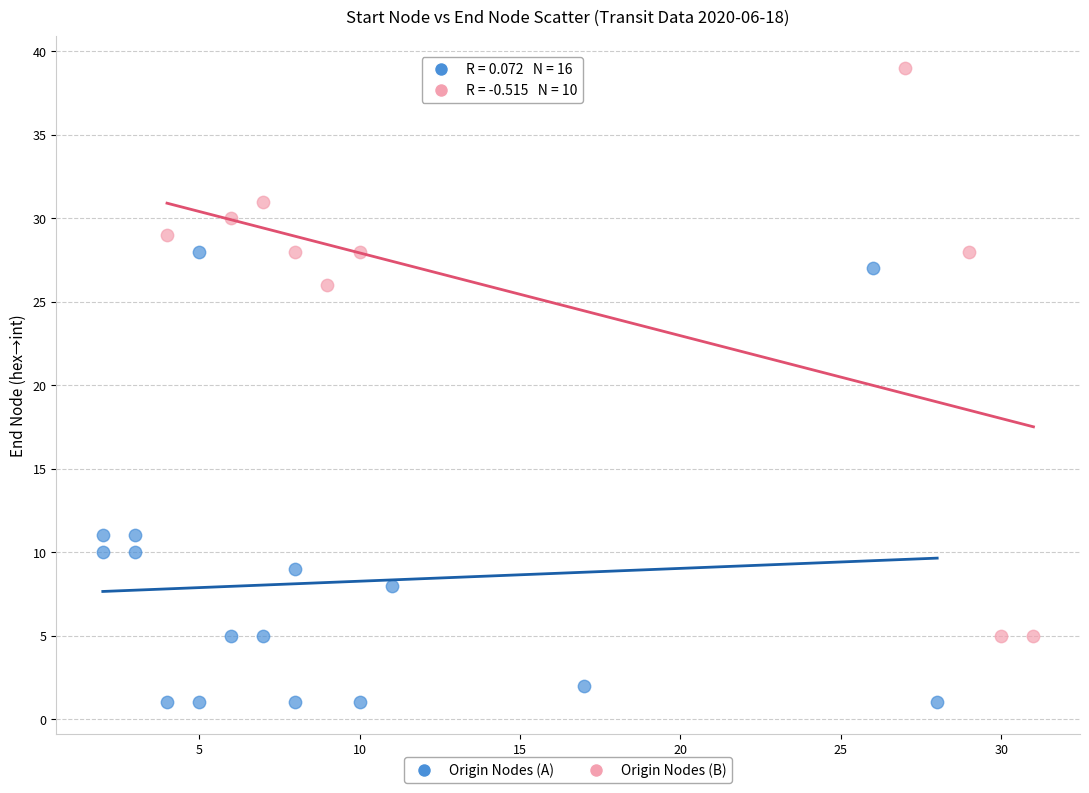

Which series contains the highest Y value?

Origin Nodes (B)